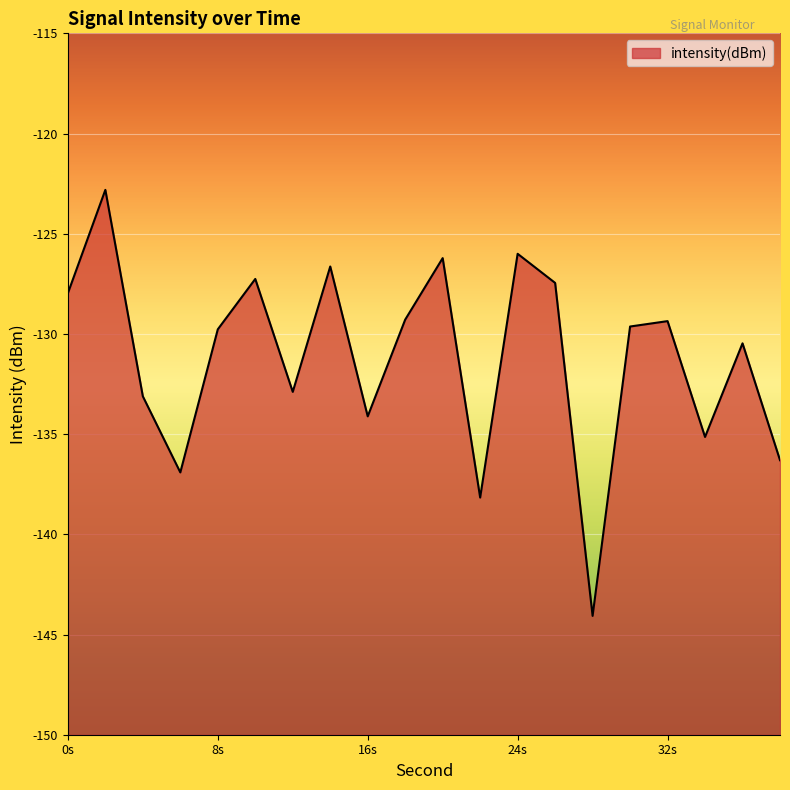

Which has a higher value, 24s or 16s?

24s